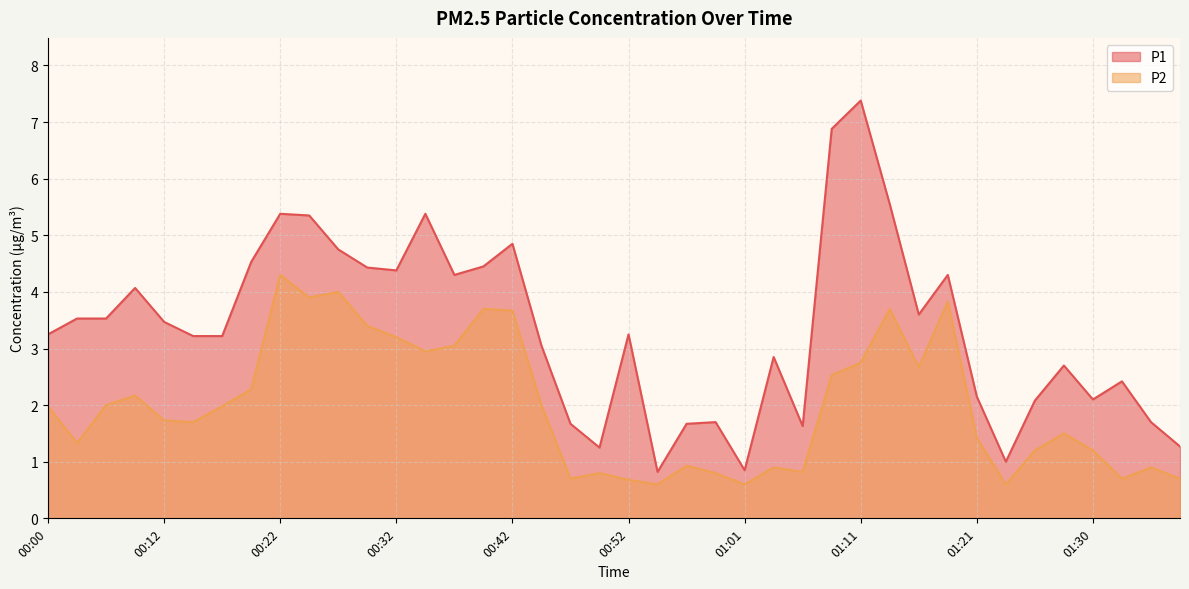

What are all the series names shown in the legend?

P1, P2